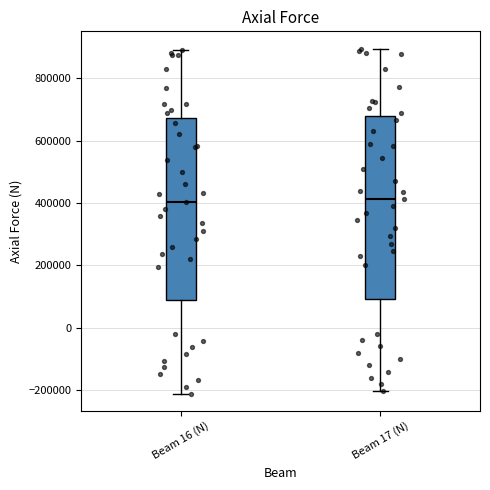

Where is the upper edge of the box for Beam 16 (N) on the y-axis? The values are not printed on the chart, so give them approximately, as read against the axis.

680000